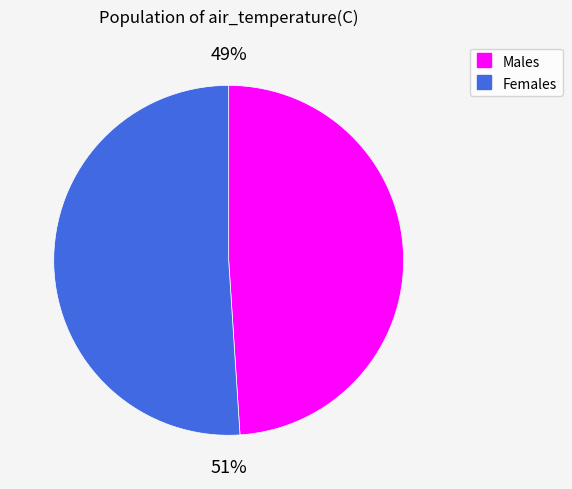

To the nearest percent, what is the difference between the largest and smallest slice percentages?

2%